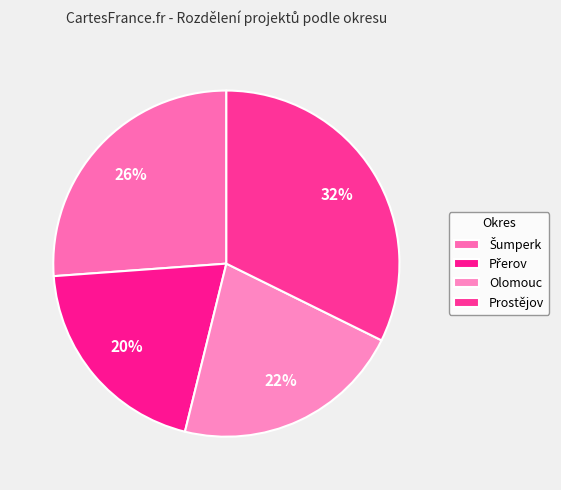

Which slice is the largest?

Prostějov